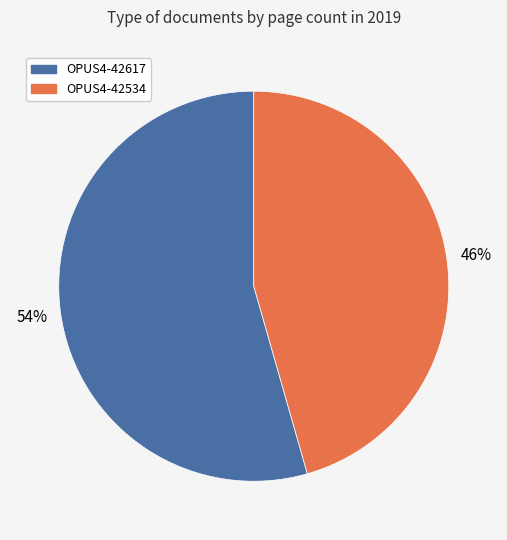

Which slice is the largest?

OPUS4-42617